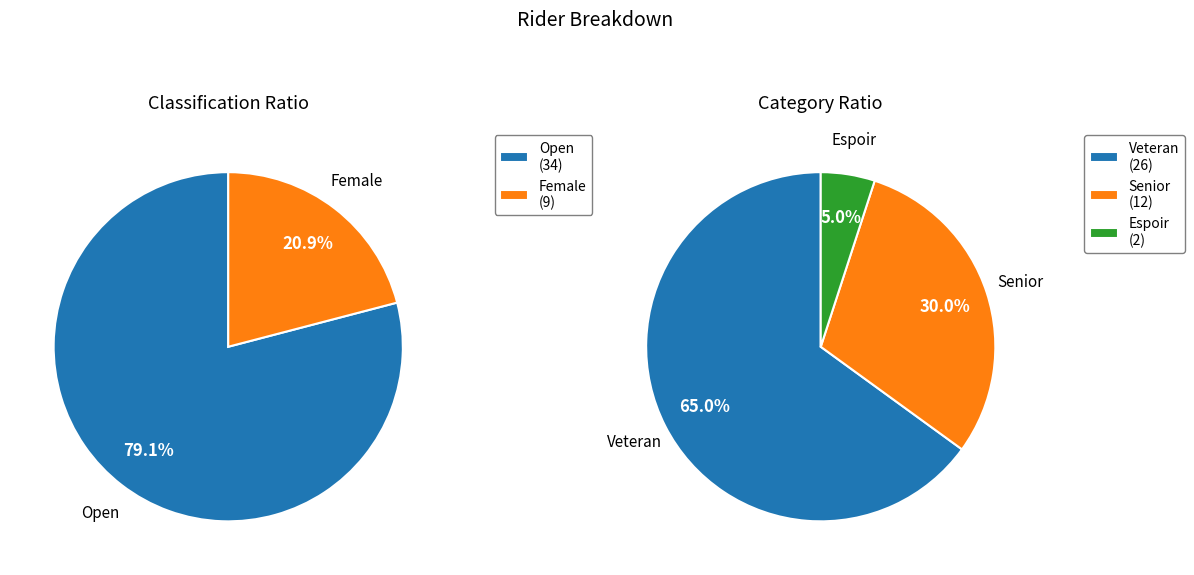

Do Open and Espoir_Female together represent more than half of the pie?

Yes